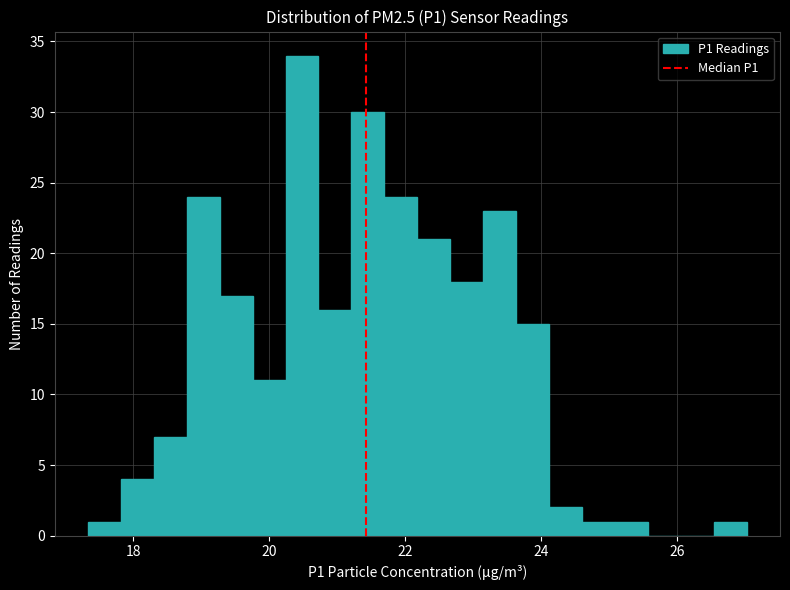

Around what value on the x-axis is the tallest bar? Give the approximate position of its centre, as read against the axis.

20.4